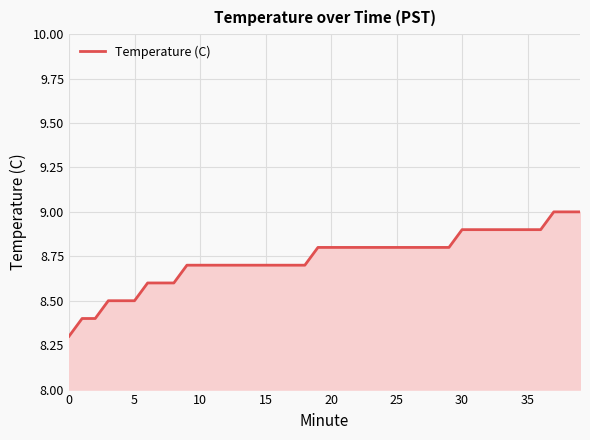

What is the difference between the maximum and minimum values?

0.7